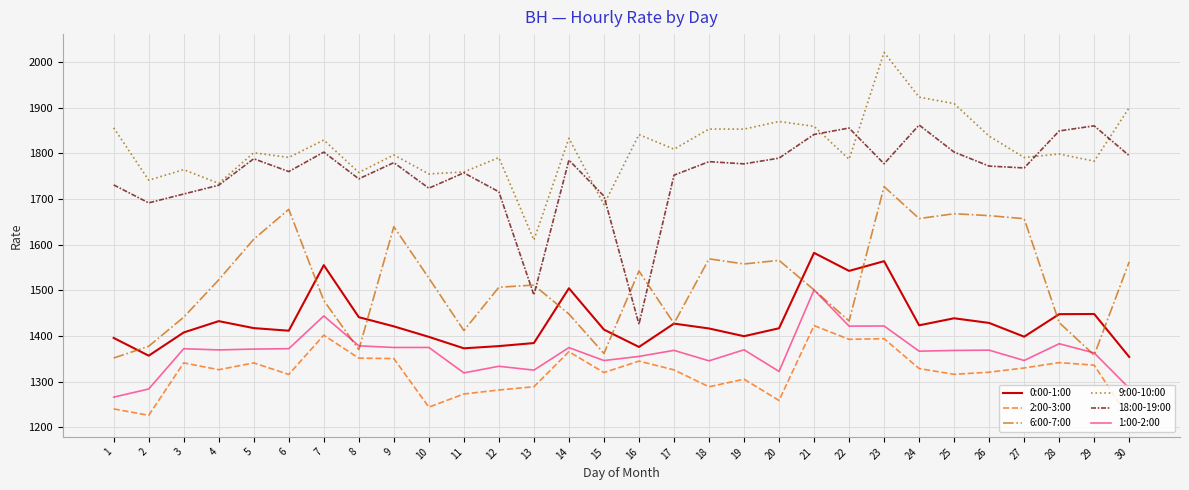

What are all the series names shown in the legend?

0:00-1:00, 2:00-3:00, 6:00-7:00, 9:00-10:00, 18:00-19:00, 1:00-2:00